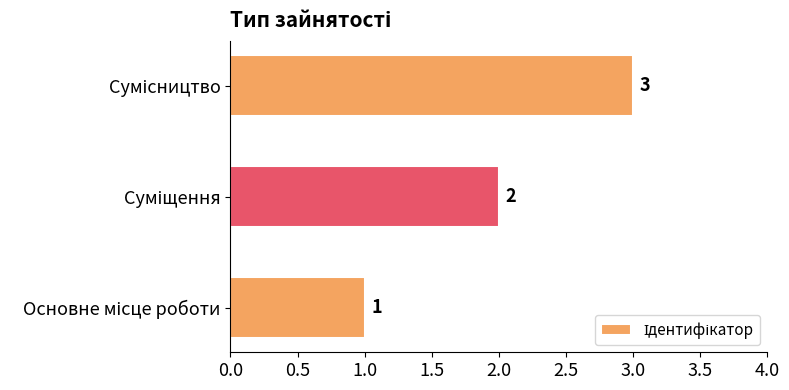

What is the difference between the maximum and minimum values?

2